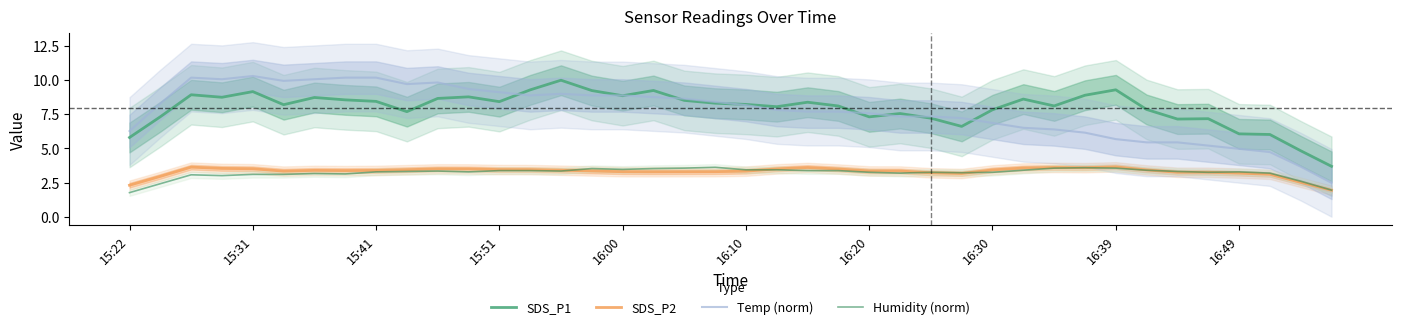

The value of Temp (norm) at 15:51 is 9.1. True or false?

True